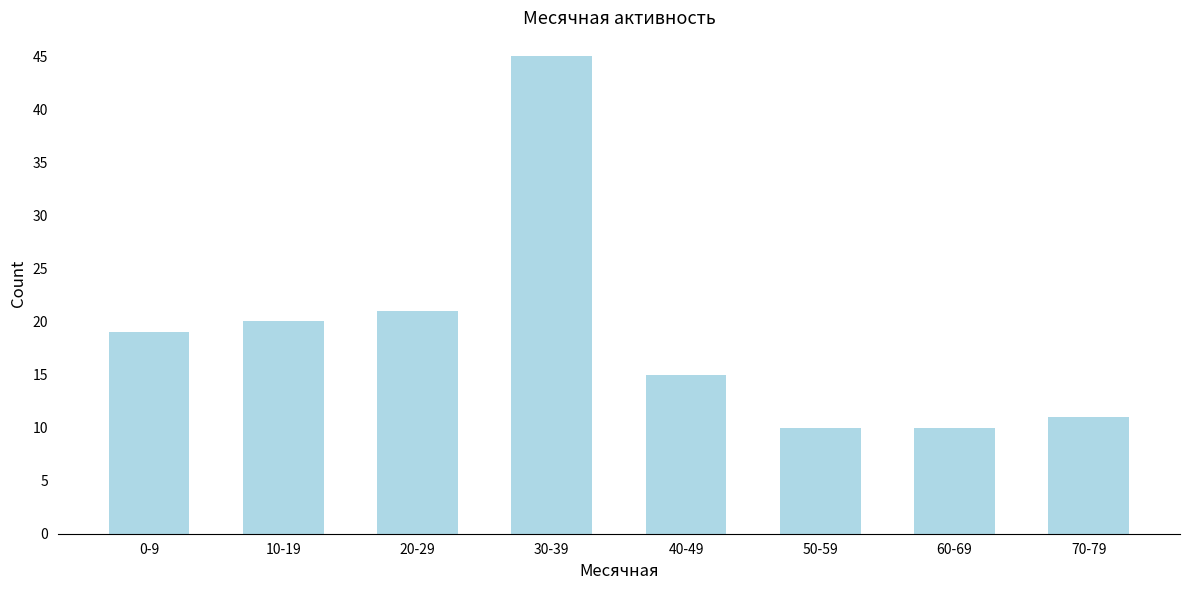

Reading left to right, what are all the values shown in this chart?

0-9=19	10-19=20	20-29=21	30-39=45	40-49=15	50-59=10	60-69=10	70-79=11